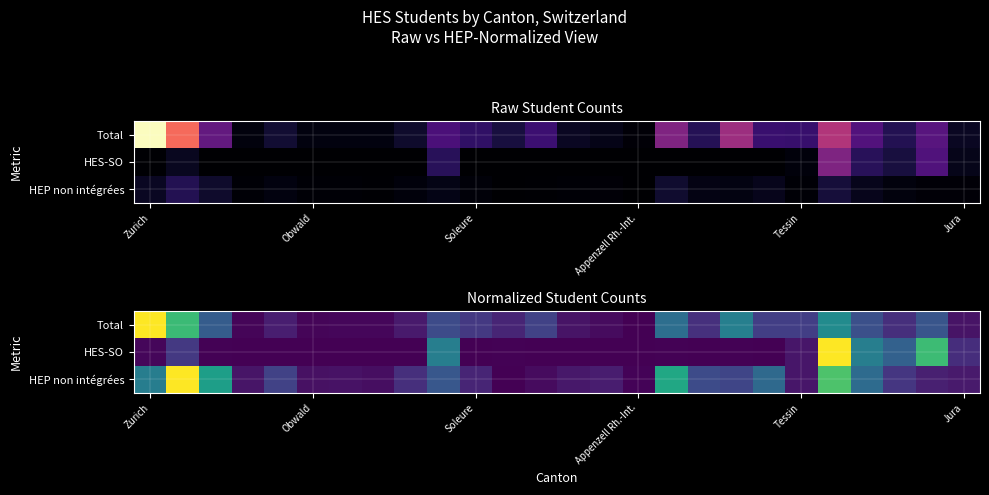

What is the difference between the highest and lowest values at Tessin?

0.1